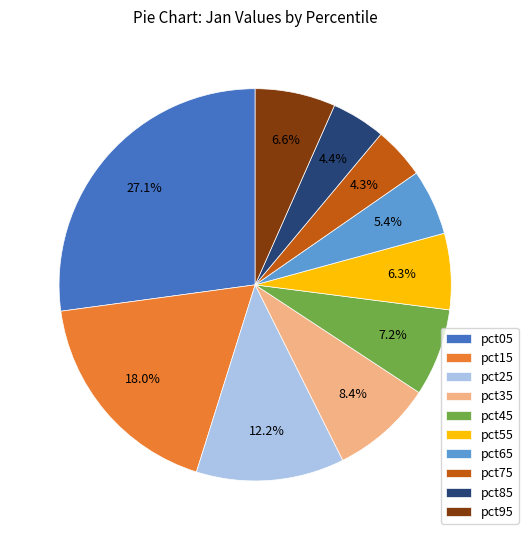

What percentage is the pct25 slice, to the nearest percent?

12%